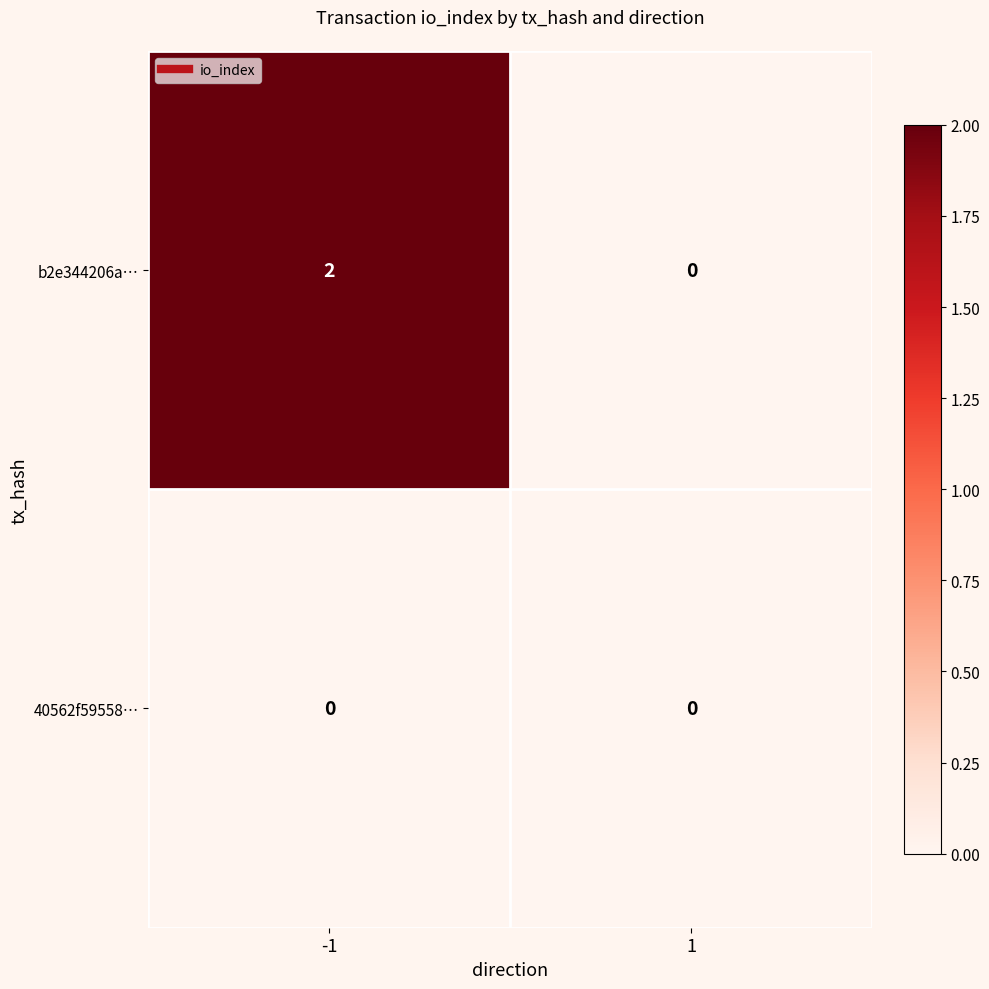

True or false: b2e344206a… has a value of 1 at 1.

False